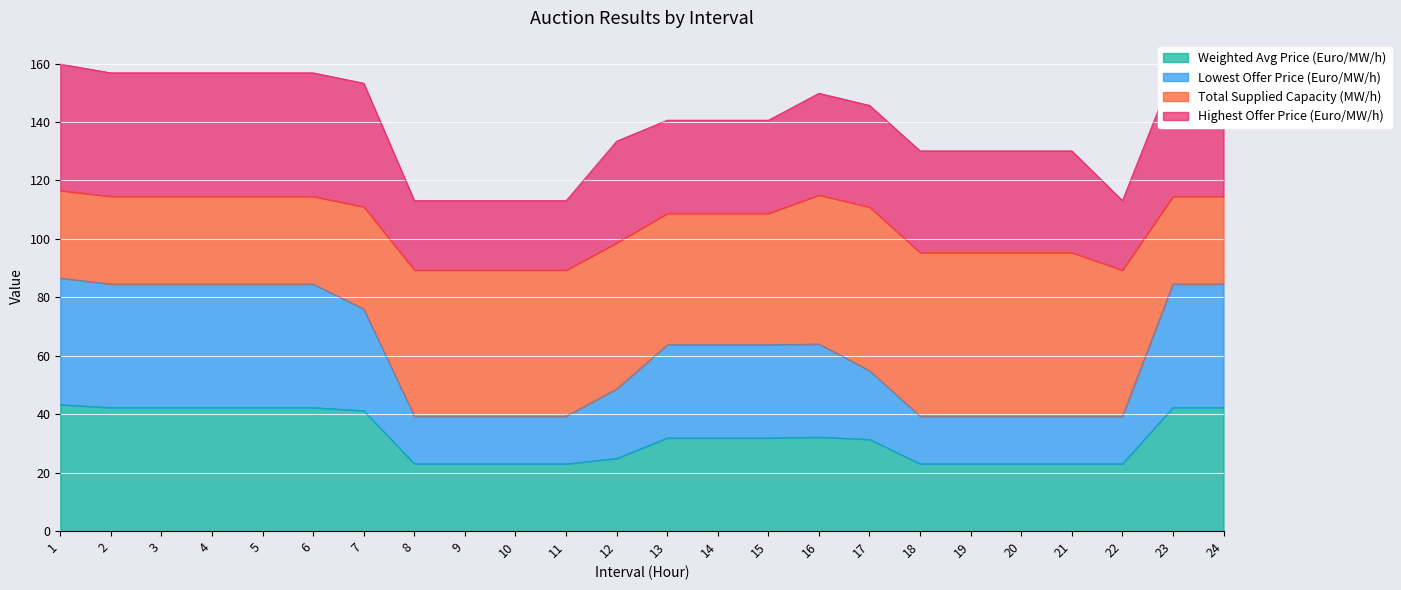

Is it true that Weighted Avg Price (Euro/MW/h) equals 69.8 at 7?

False